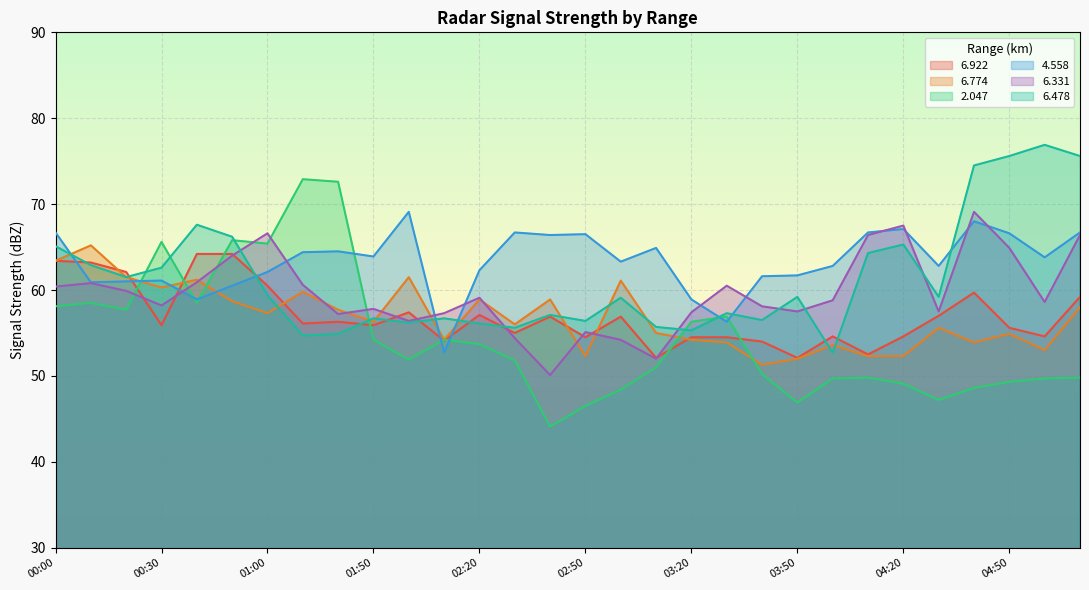

What is the value of the   6.774 point at the 12th from the left?

54.2